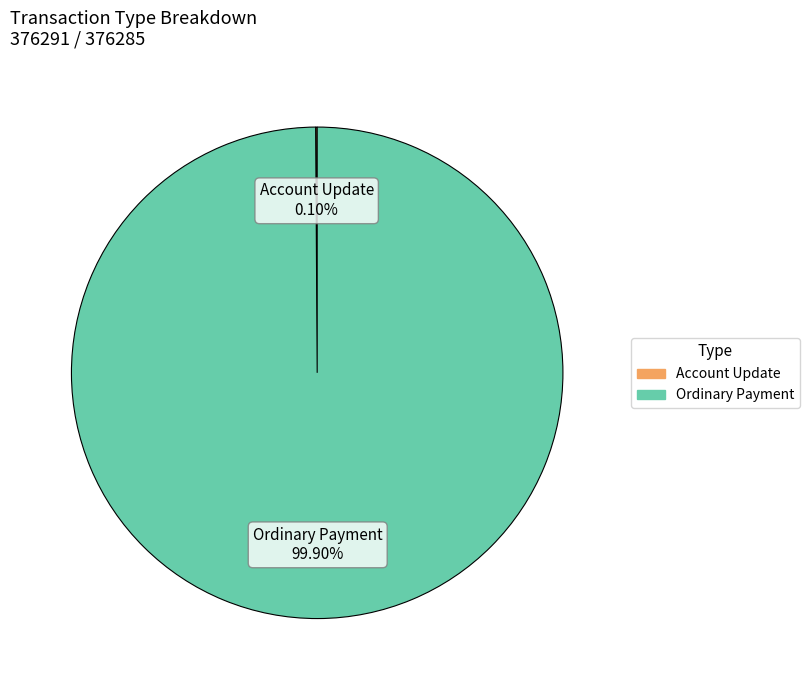

Which slice is the largest?

Ordinary Payment